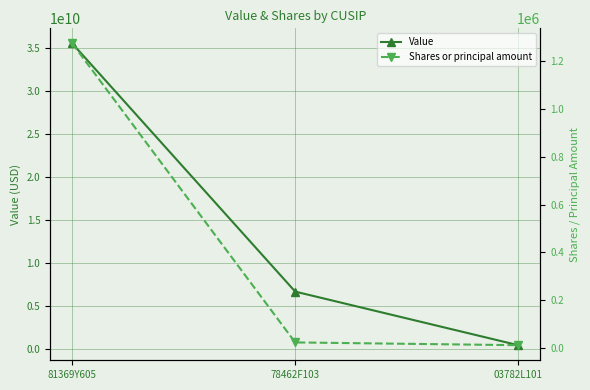

Between 03782L101 and 81369Y605, which is larger?

81369Y605